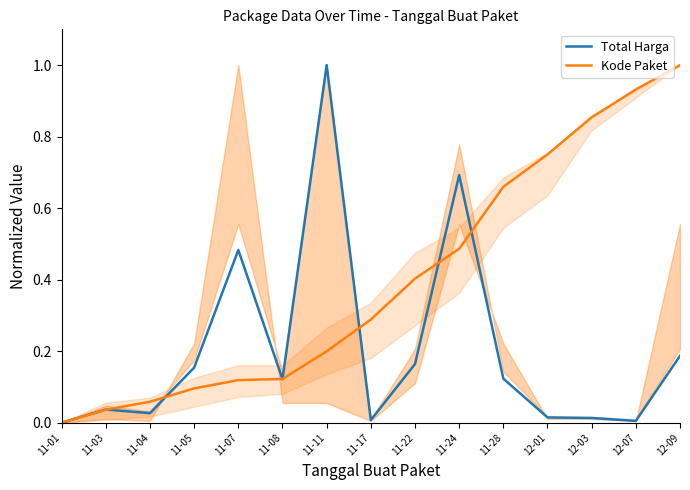

Count the number of data series in this chart.

2